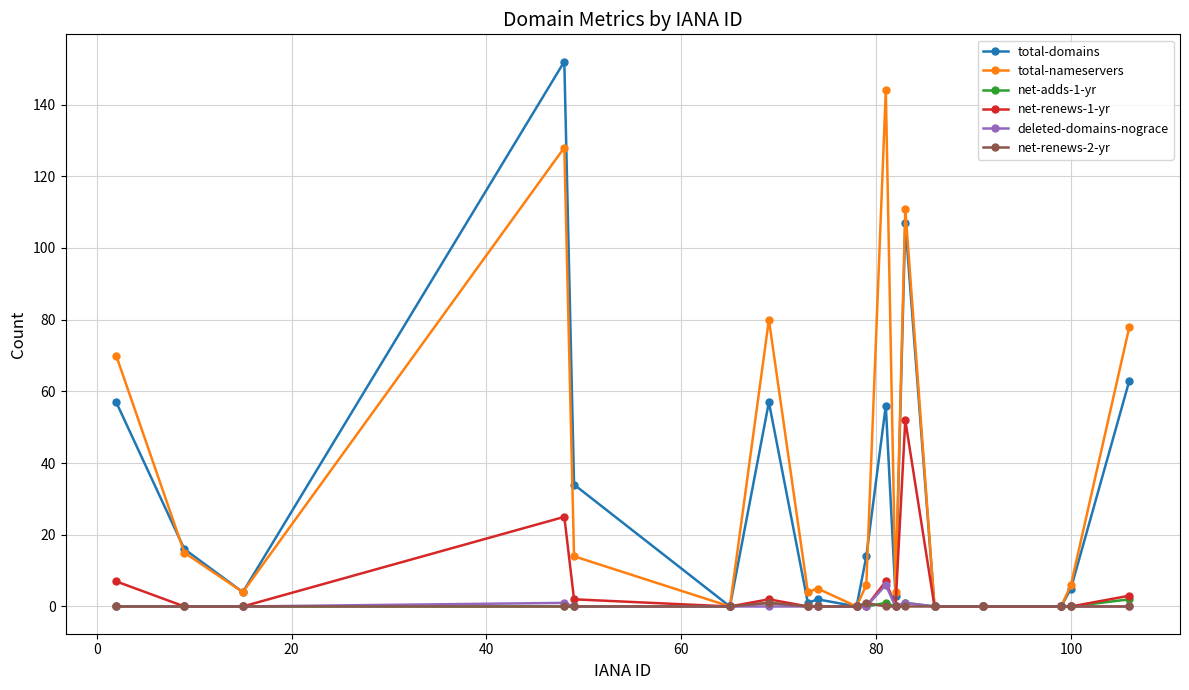

What is the maximum value for deleted-domains-nograce?

6